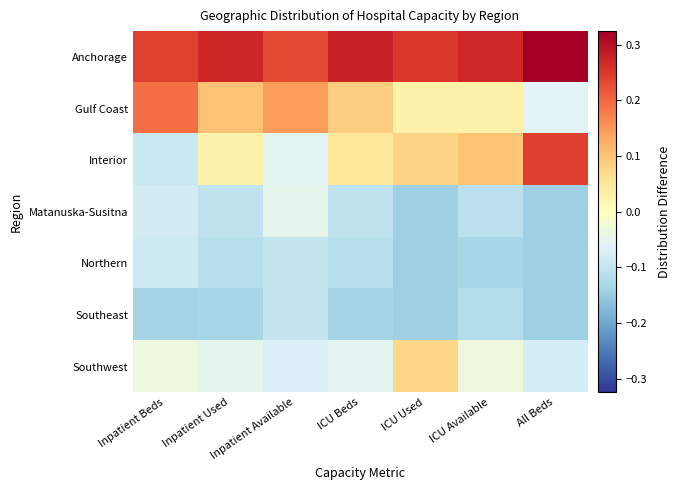

List the series in order of their peak value, highest first.

Anchorage, Interior, Gulf Coast, Southwest, Matanuska-Susitna, Northern, Southeast